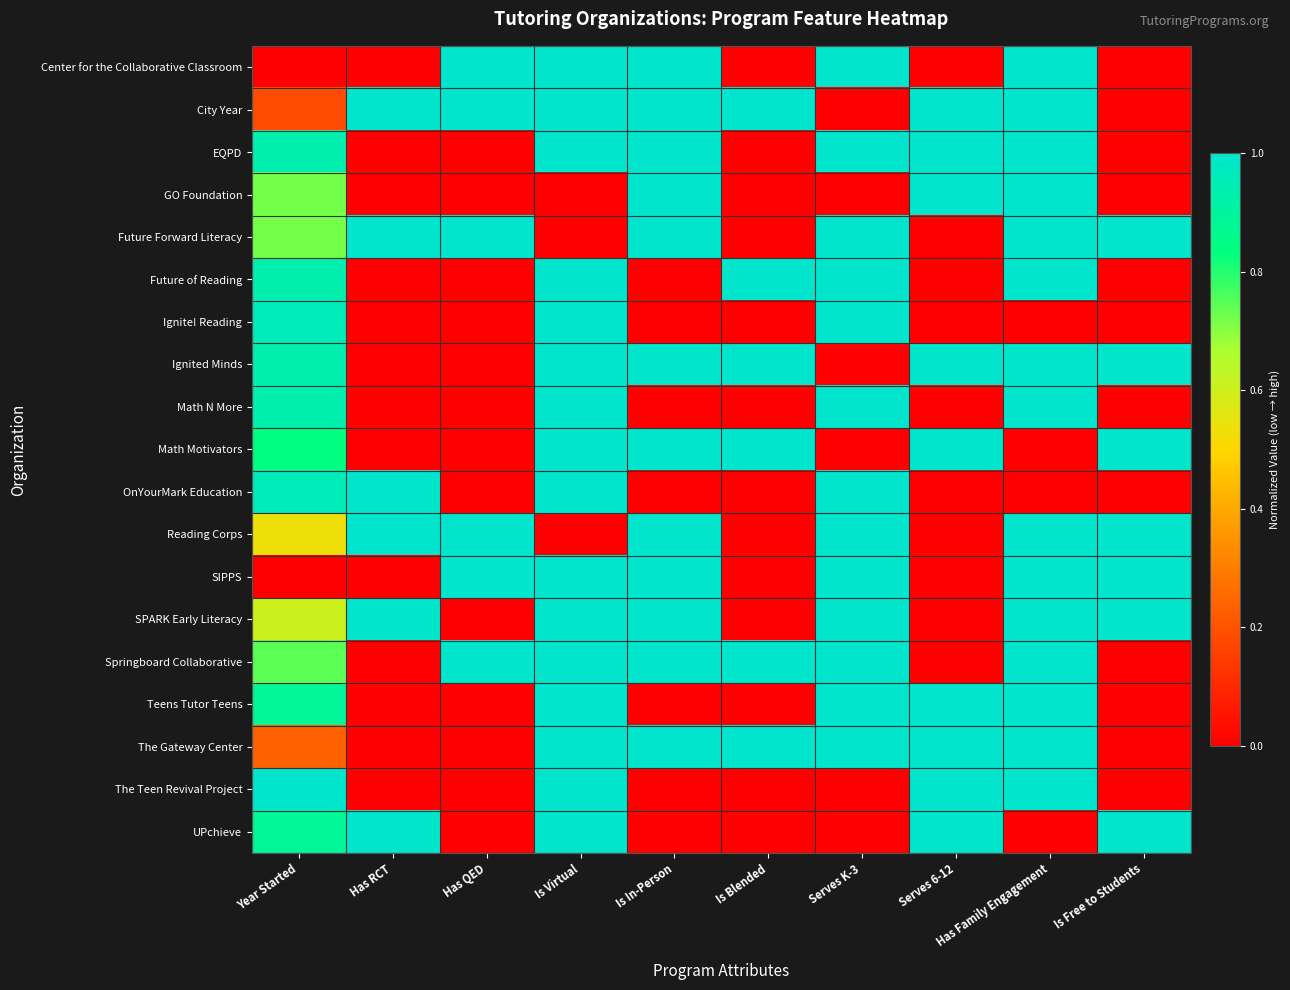

Reading right to left, list all the values displayed in this chart.

Center for the Collaborative Classroom: Is Free to Students=0.0	Has Family Engagement=1.0	Serves 6-12=0.0	Serves K-3=1.0	Is Blended=0.0	Is In-Person=1.0	Is Virtual=1.0	Has QED=1.0	Has RCT=0.0	Year Started=0.0
City Year: Is Free to Students=0.0	Has Family Engagement=1.0	Serves 6-12=1.0	Serves K-3=0.0	Is Blended=1.0	Is In-Person=1.0	Is Virtual=1.0	Has QED=1.0	Has RCT=1.0	Year Started=0.2
EQPD: Is Free to Students=0.0	Has Family Engagement=1.0	Serves 6-12=1.0	Serves K-3=1.0	Is Blended=0.0	Is In-Person=1.0	Is Virtual=1.0	Has QED=0.0	Has RCT=0.0	Year Started=0.9
GO Foundation: Is Free to Students=0.0	Has Family Engagement=1.0	Serves 6-12=1.0	Serves K-3=0.0	Is Blended=0.0	Is In-Person=1.0	Is Virtual=0.0	Has QED=0.0	Has RCT=0.0	Year Started=0.7
Future Forward Literacy: Is Free to Students=1.0	Has Family Engagement=1.0	Serves 6-12=0.0	Serves K-3=1.0	Is Blended=0.0	Is In-Person=1.0	Is Virtual=0.0	Has QED=1.0	Has RCT=1.0	Year Started=0.7
Future of Reading: Is Free to Students=0.0	Has Family Engagement=1.0	Serves 6-12=0.0	Serves K-3=1.0	Is Blended=1.0	Is In-Person=0.0	Is Virtual=1.0	Has QED=0.0	Has RCT=0.0	Year Started=0.9
Ignite! Reading: Is Free to Students=0.0	Has Family Engagement=0.0	Serves 6-12=0.0	Serves K-3=1.0	Is Blended=0.0	Is In-Person=0.0	Is Virtual=1.0	Has QED=0.0	Has RCT=0.0	Year Started=1.0
Ignited Minds: Is Free to Students=1.0	Has Family Engagement=1.0	Serves 6-12=1.0	Serves K-3=0.0	Is Blended=1.0	Is In-Person=1.0	Is Virtual=1.0	Has QED=0.0	Has RCT=0.0	Year Started=0.9
Math N More: Is Free to Students=0.0	Has Family Engagement=1.0	Serves 6-12=0.0	Serves K-3=1.0	Is Blended=0.0	Is In-Person=0.0	Is Virtual=1.0	Has QED=0.0	Has RCT=0.0	Year Started=0.9
Math Motivators: Is Free to Students=1.0	Has Family Engagement=0.0	Serves 6-12=1.0	Serves K-3=0.0	Is Blended=1.0	Is In-Person=1.0	Is Virtual=1.0	Has QED=0.0	Has RCT=0.0	Year Started=0.8
OnYourMark Education: Is Free to Students=0.0	Has Family Engagement=0.0	Serves 6-12=0.0	Serves K-3=1.0	Is Blended=0.0	Is In-Person=0.0	Is Virtual=1.0	Has QED=0.0	Has RCT=1.0	Year Started=1.0
Reading Corps: Is Free to Students=1.0	Has Family Engagement=1.0	Serves 6-12=0.0	Serves K-3=1.0	Is Blended=0.0	Is In-Person=1.0	Is Virtual=0.0	Has QED=1.0	Has RCT=1.0	Year Started=0.5
SIPPS: Is Free to Students=1.0	Has Family Engagement=1.0	Serves 6-12=0.0	Serves K-3=1.0	Is Blended=0.0	Is In-Person=1.0	Is Virtual=1.0	Has QED=1.0	Has RCT=0.0	Year Started=0.0
SPARK Early Literacy: Is Free to Students=1.0	Has Family Engagement=1.0	Serves 6-12=0.0	Serves K-3=1.0	Is Blended=0.0	Is In-Person=1.0	Is Virtual=1.0	Has QED=0.0	Has RCT=1.0	Year Started=0.6
Springboard Collaborative: Is Free to Students=0.0	Has Family Engagement=1.0	Serves 6-12=0.0	Serves K-3=1.0	Is Blended=1.0	Is In-Person=1.0	Is Virtual=1.0	Has QED=1.0	Has RCT=0.0	Year Started=0.7
Teens Tutor Teens: Is Free to Students=0.0	Has Family Engagement=1.0	Serves 6-12=1.0	Serves K-3=1.0	Is Blended=0.0	Is In-Person=0.0	Is Virtual=1.0	Has QED=0.0	Has RCT=0.0	Year Started=0.9
The Gateway Center: Is Free to Students=0.0	Has Family Engagement=1.0	Serves 6-12=1.0	Serves K-3=1.0	Is Blended=1.0	Is In-Person=1.0	Is Virtual=1.0	Has QED=0.0	Has RCT=0.0	Year Started=0.2
The Teen Revival Project: Is Free to Students=0.0	Has Family Engagement=1.0	Serves 6-12=1.0	Serves K-3=0.0	Is Blended=0.0	Is In-Person=0.0	Is Virtual=1.0	Has QED=0.0	Has RCT=0.0	Year Started=1.0
UPchieve: Is Free to Students=1.0	Has Family Engagement=0.0	Serves 6-12=1.0	Serves K-3=0.0	Is Blended=0.0	Is In-Person=0.0	Is Virtual=1.0	Has QED=0.0	Has RCT=1.0	Year Started=0.9